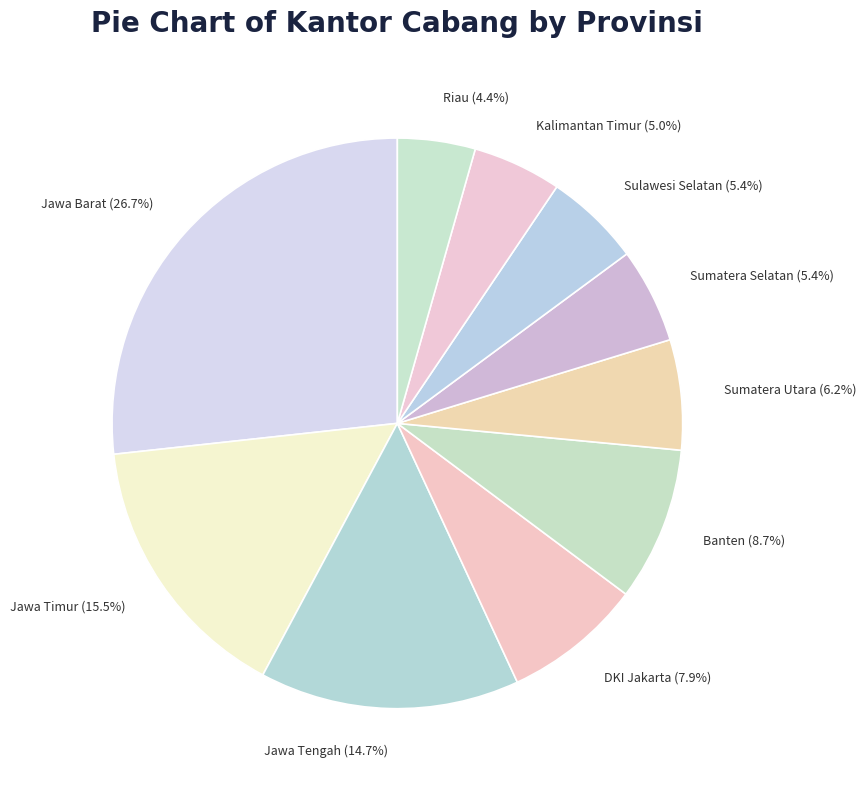

Approximately how many times larger is the value at Kalimantan Timur compared to Banten?

0.6